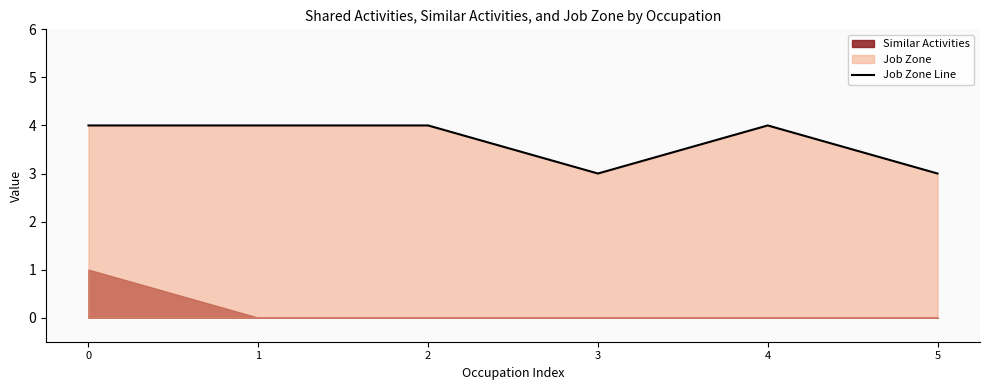

What is the difference between the values at 4 and 3?

1